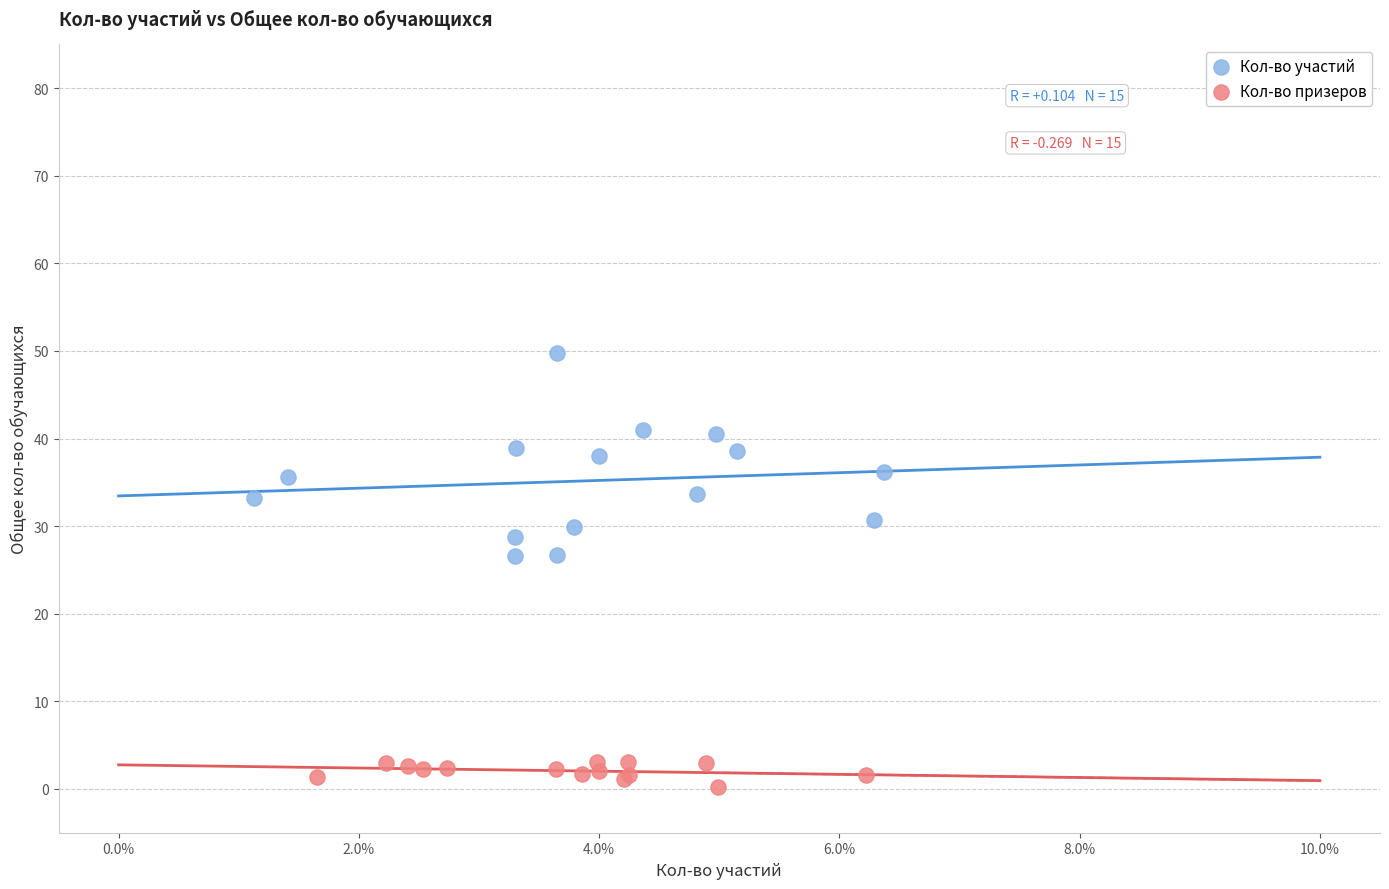

What are all the series names shown in the legend?

Кол-во участий, Кол-во призеров